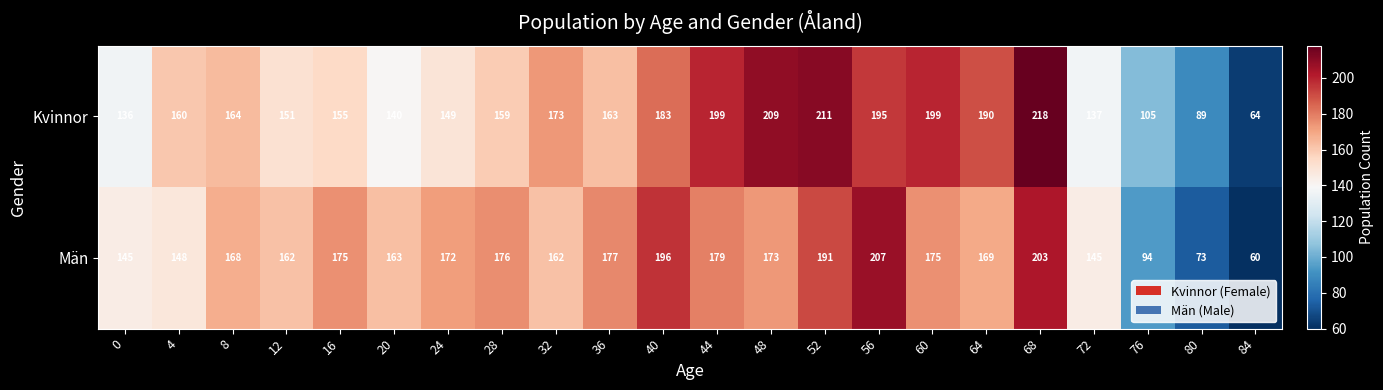

What is the difference between the highest and lowest values at 4?

12